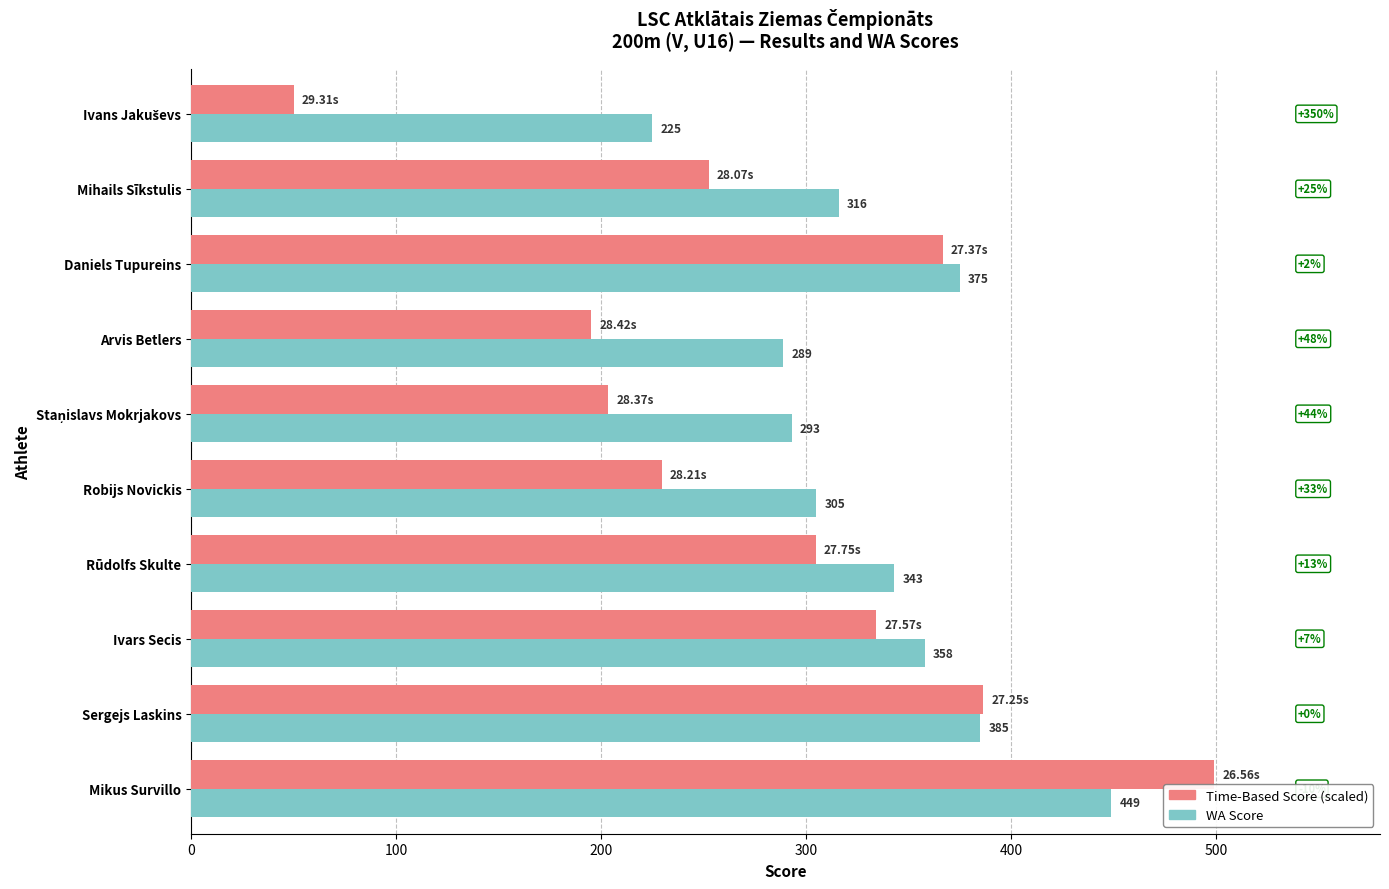

Which category has the highest value in the Time-Based Score (scaled) series?

Mikus Survillo